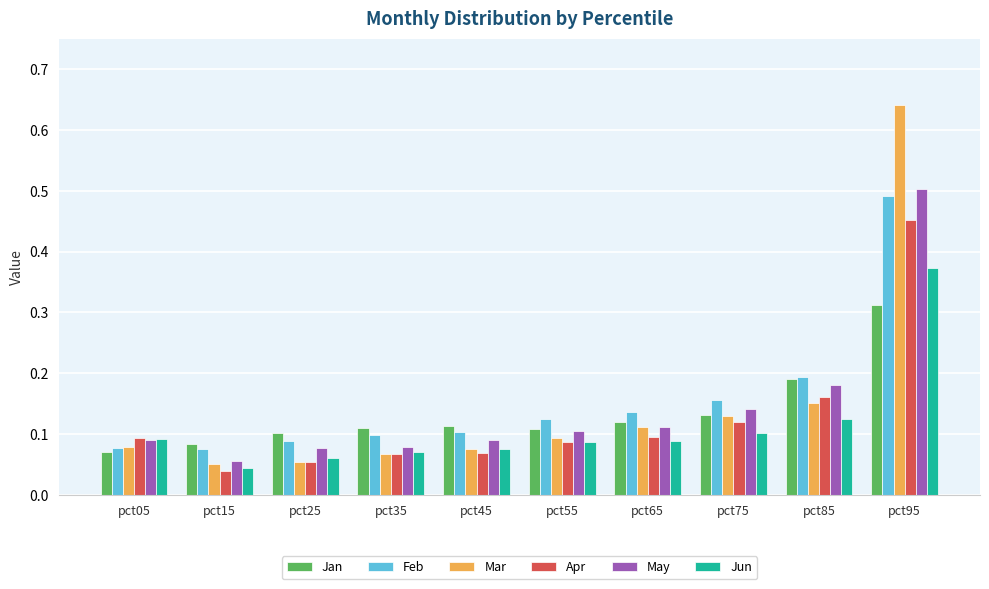

The value of May at pct35 is 0.0. True or false?

False